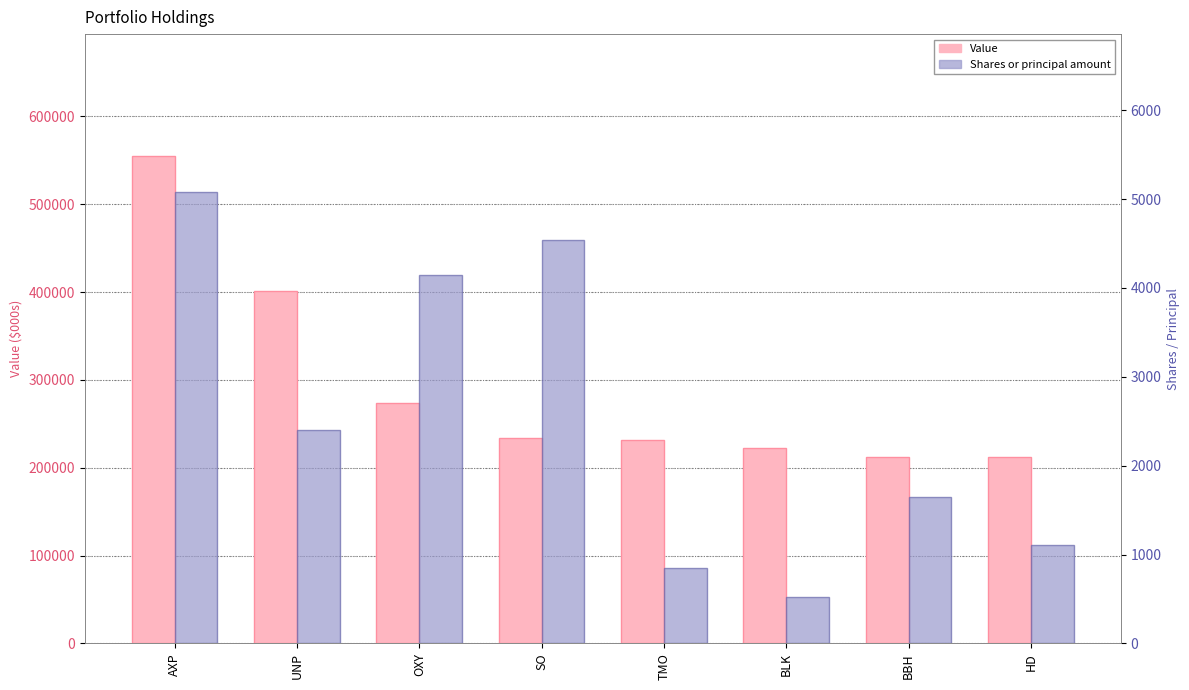

What is the label of the 2nd bar from the left?

UNP